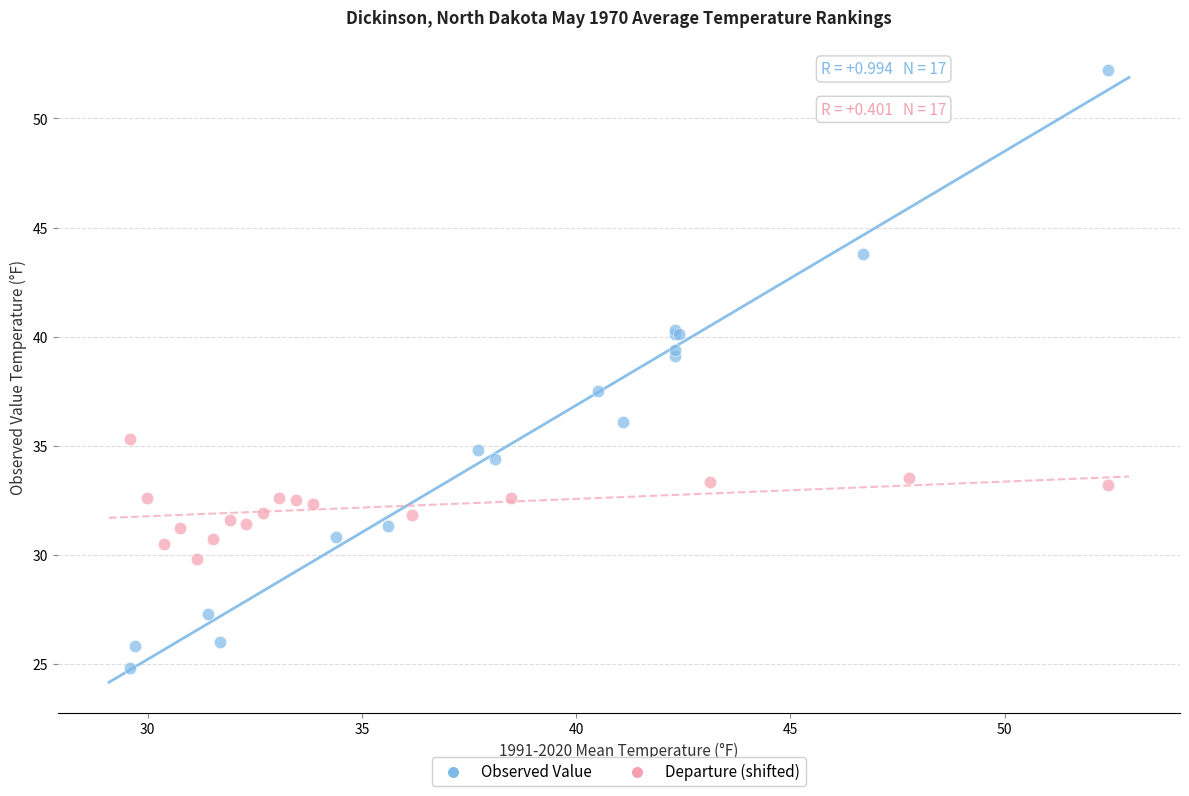

Which series has the widest spread of Y values?

Observed Value